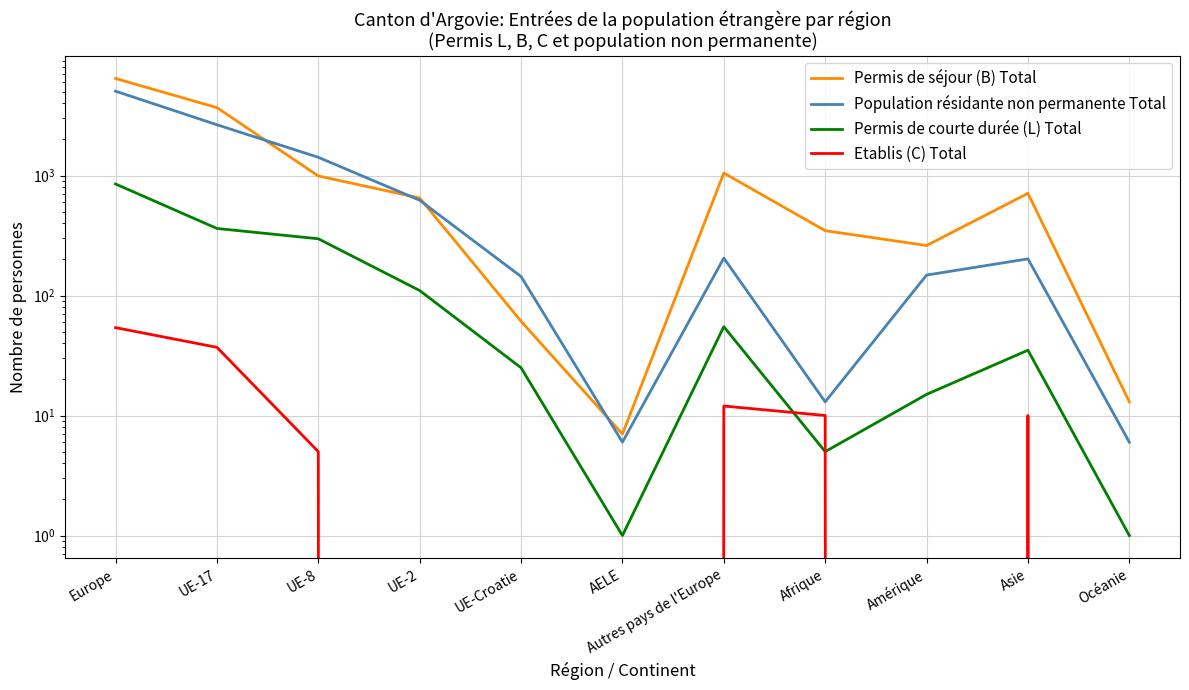

At which label does Permis de séjour (B) Total first exceed 650?

Europe